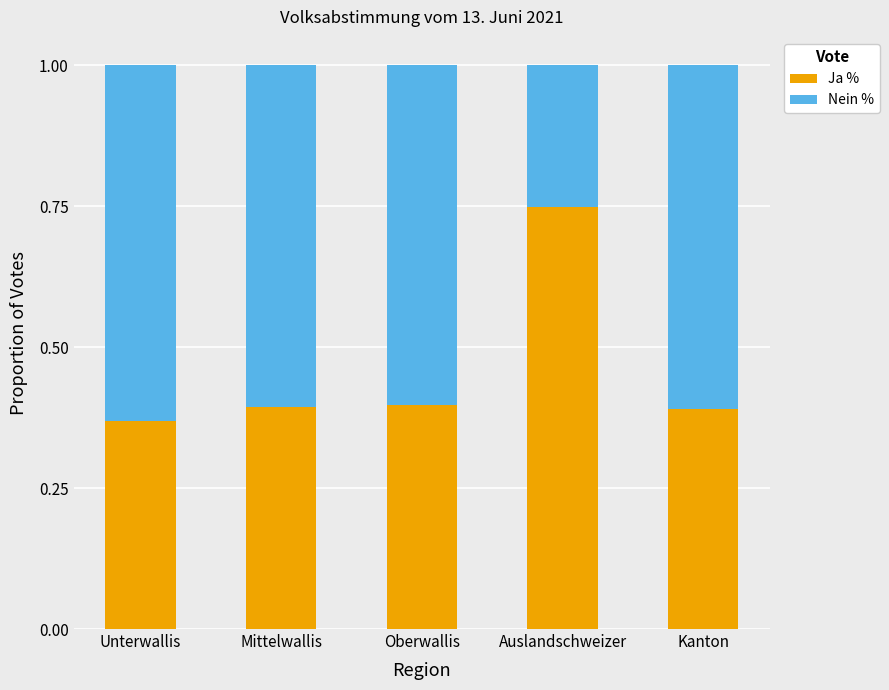

How many bars are there in total?

5